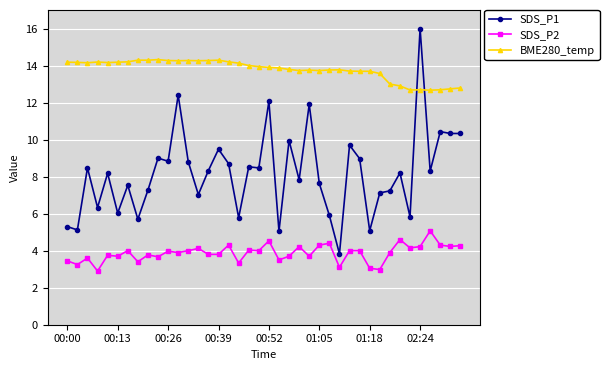

How many lines are shown in the chart?

3